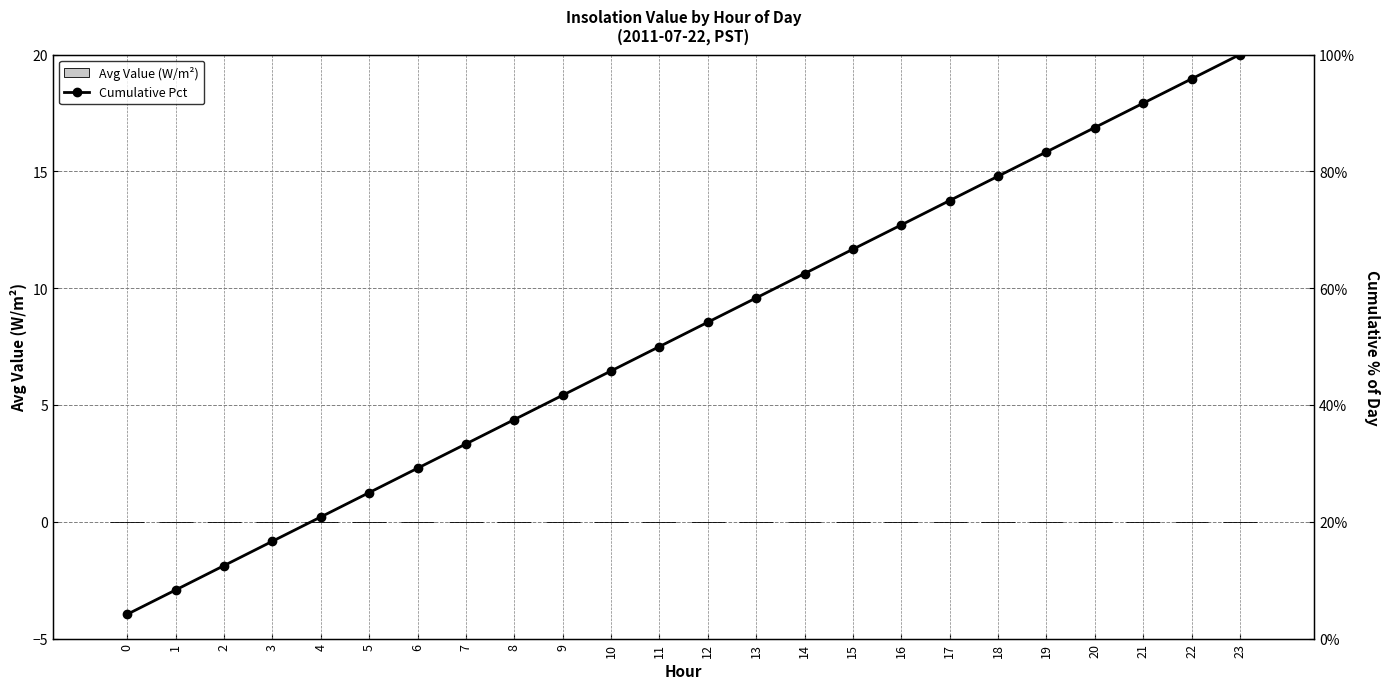

At 9, list the series in order from smallest to largest.

Avg Value (W/m²), Cumulative Pct